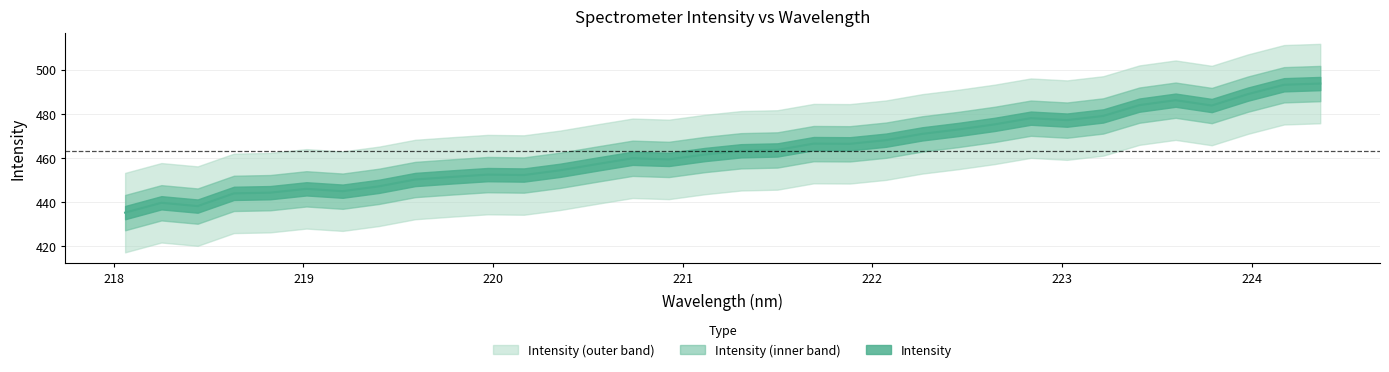

What is the average value?

463.2